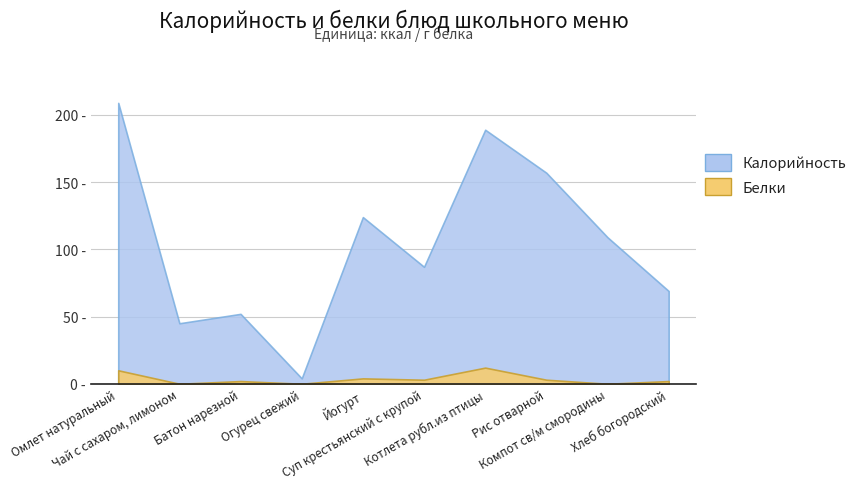

What is the difference between the Белки values at Котлета рубл.из птицы and Суп крестьянский с крупой?

9